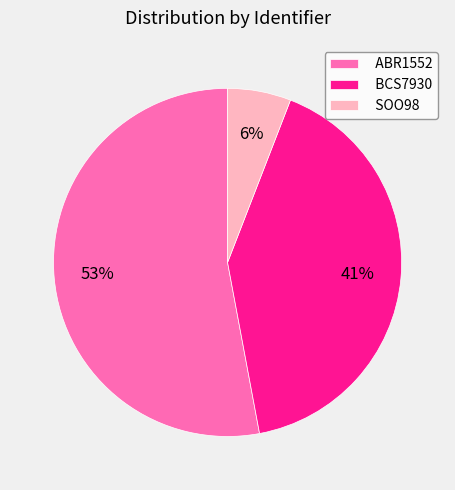

What is the ratio of the value at BCS7930 to the value at ABR1552?

0.8